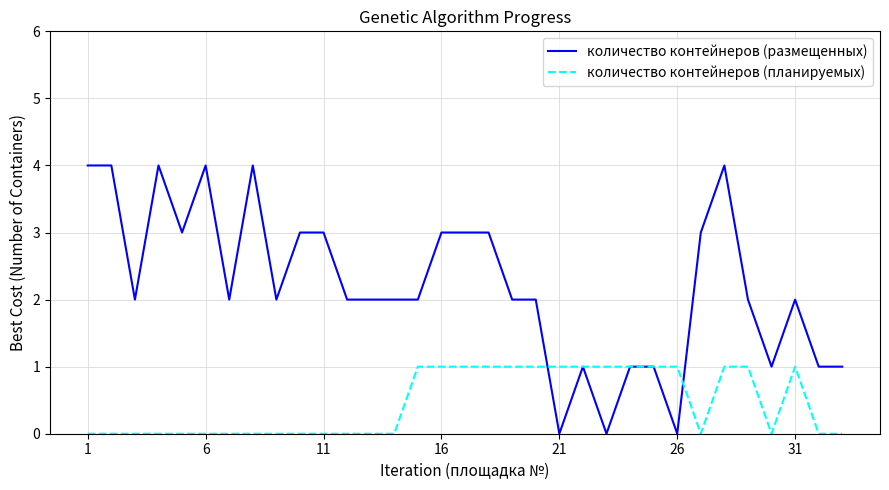

Rank the series by their average value, from lowest to highest.

количество контейнеров (планируемых), количество контейнеров (размещенных)